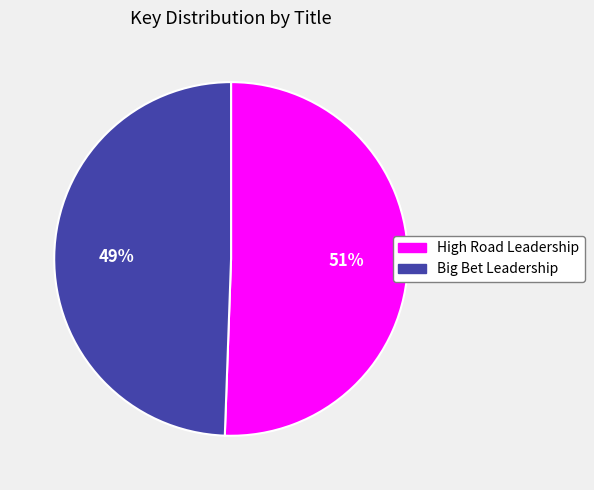

Does any single category account for the majority?

Yes